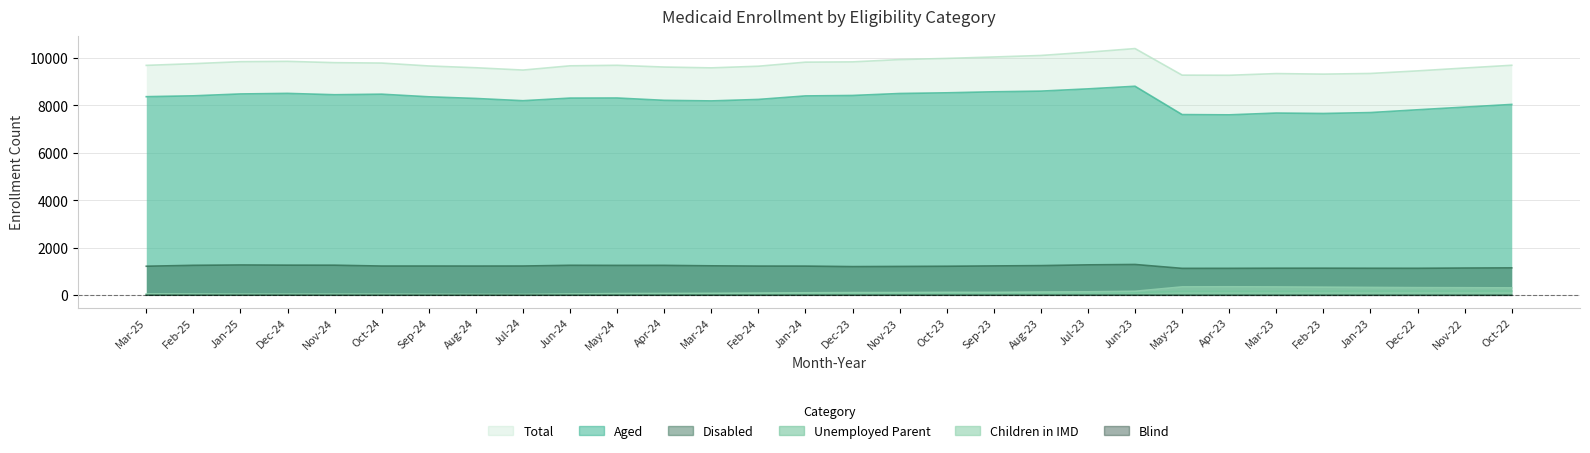

At which category is the sum across all series the highest?

Jun-23